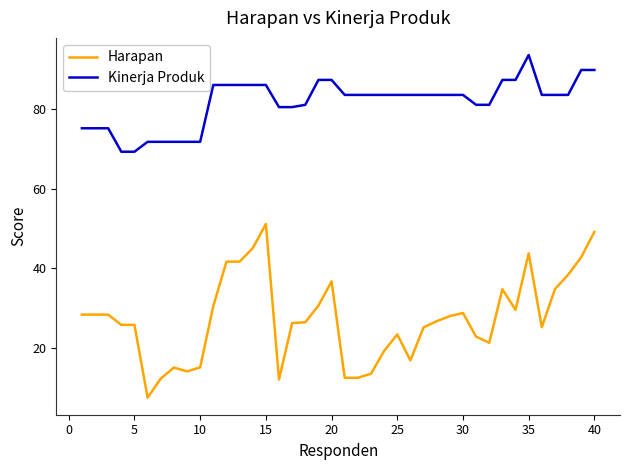

True or false: Kinerja Produk and Harapan intersect in this chart.

False